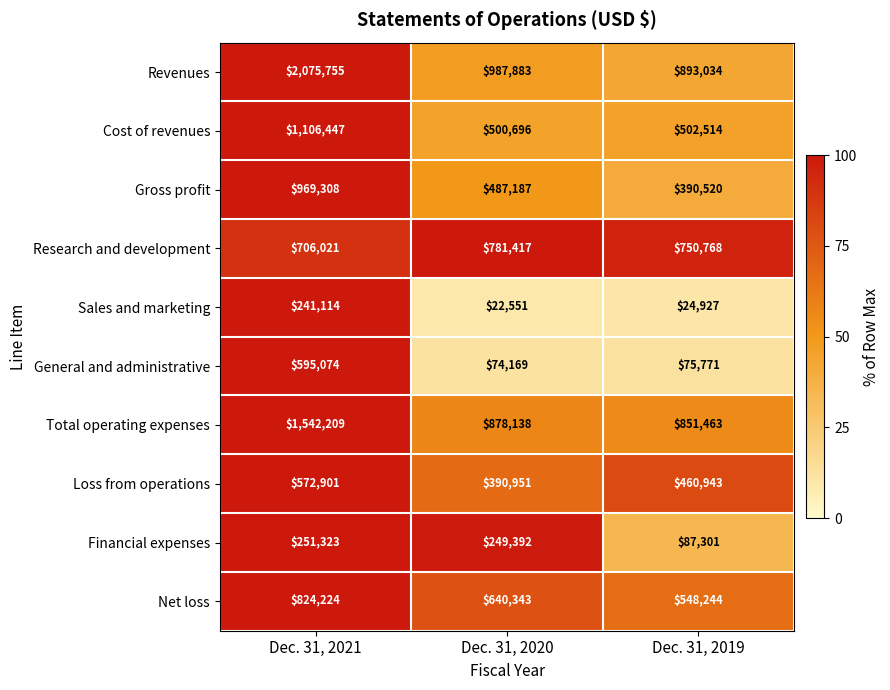

Where does the Financial expenses series first go above 249392?

Dec. 31, 2021